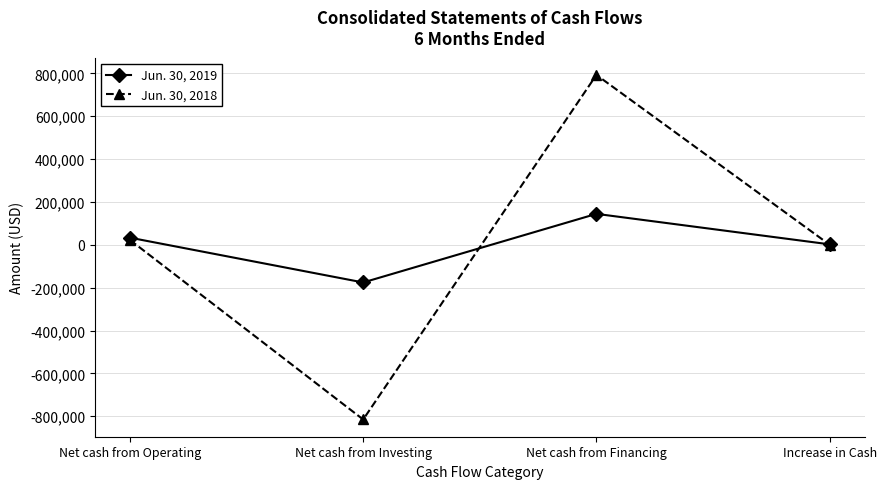

True or false: Jun. 30, 2018 and Jun. 30, 2019 intersect in this chart.

True